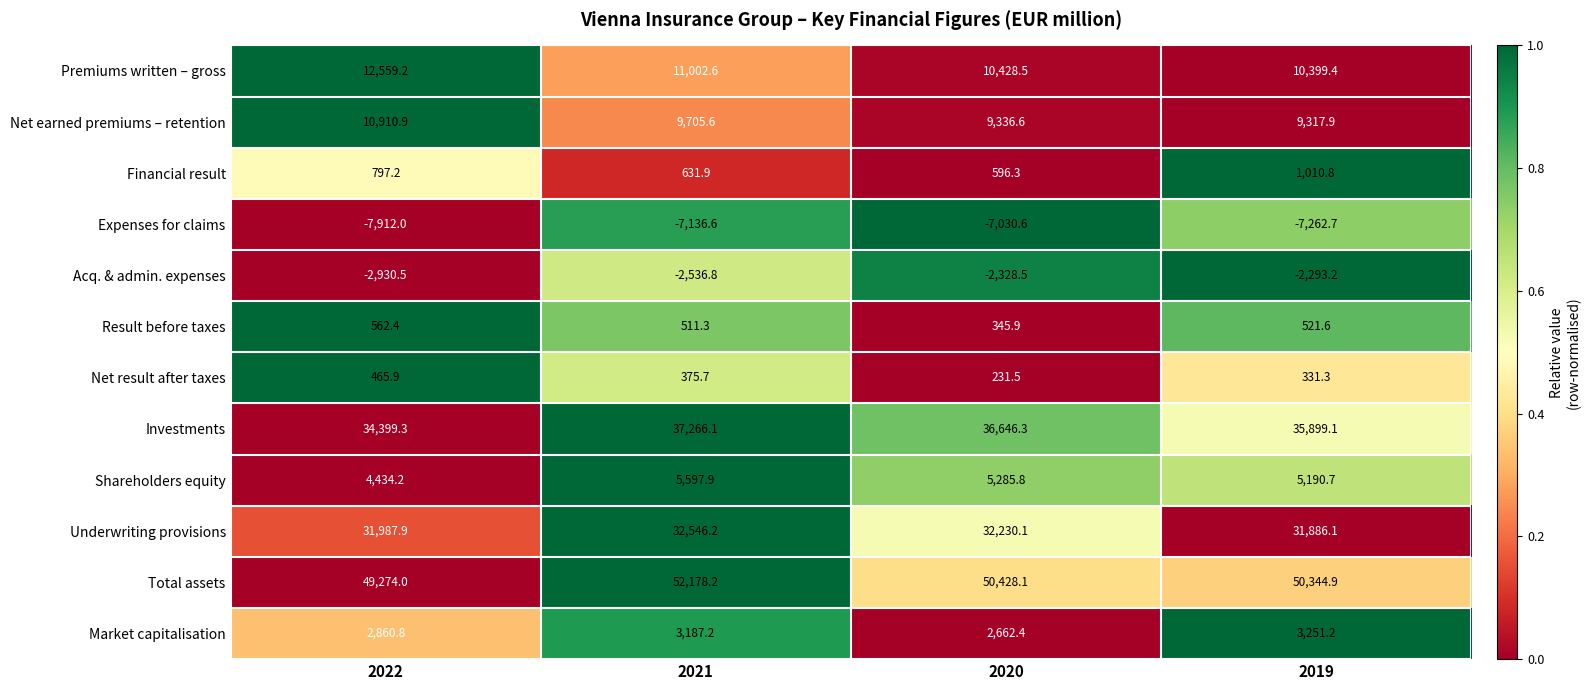

What is the highest value of the Total assets series?

52178.2